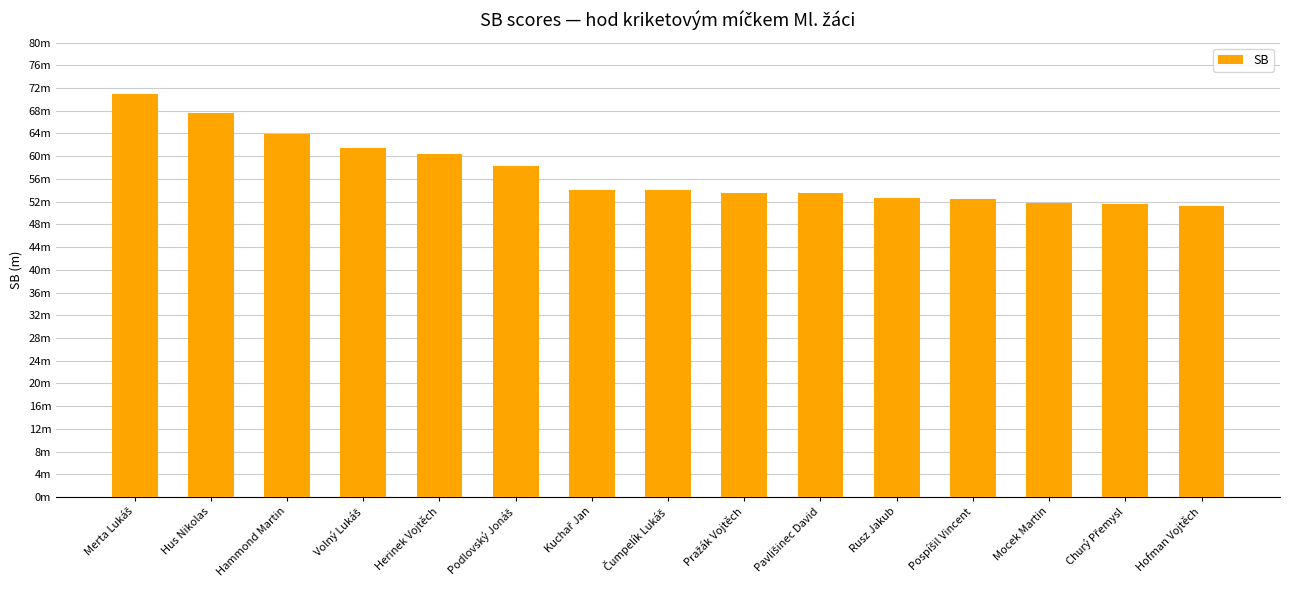

Does the chart contain any negative values?

No